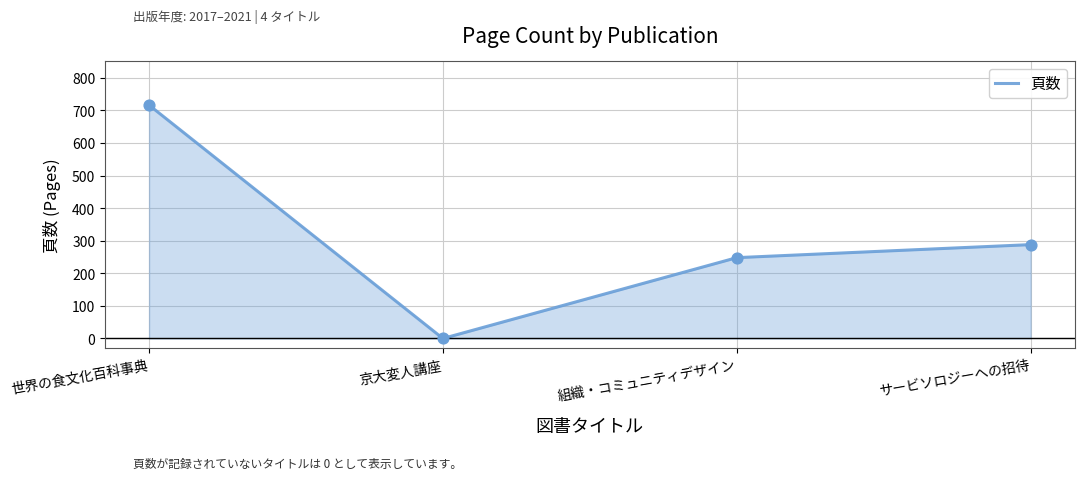

What is the change in value from 組織・コミュニティデザイン to サービソロジーへの招待?

+40